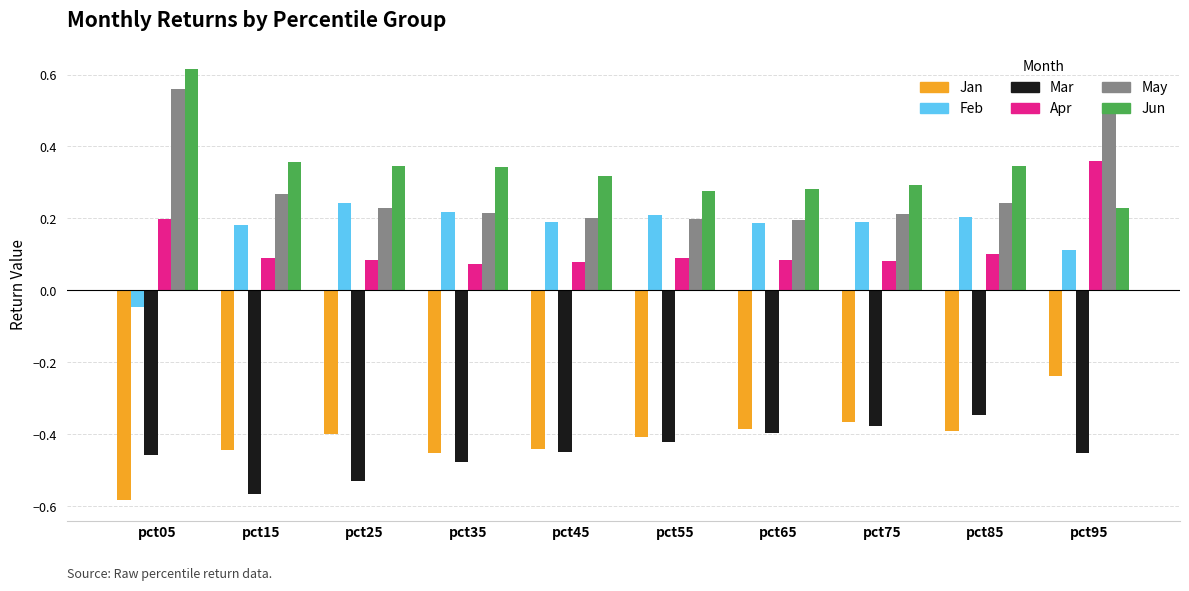

At which label is Mar closest to 0?

pct85